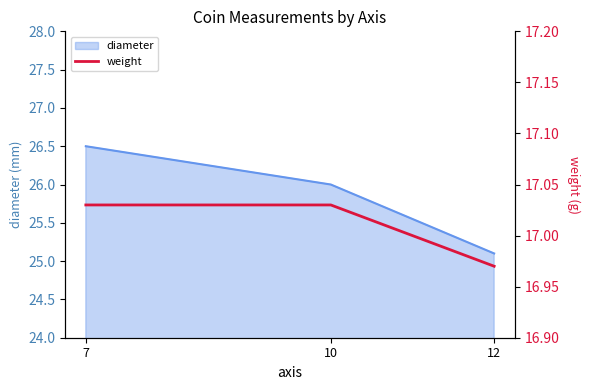

Is it true that diameter equals 26.5 at 7?

True